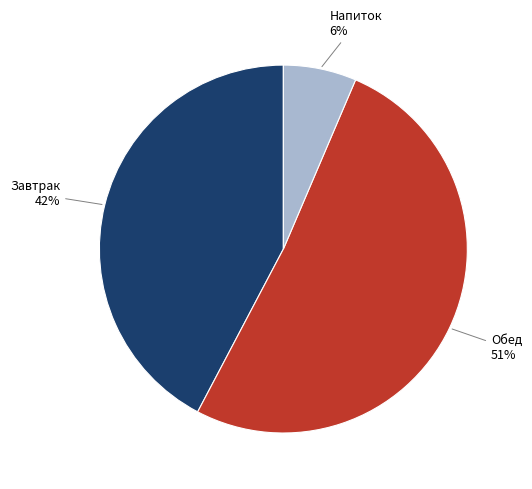

To the nearest percent, what percentage of the pie is Завтрак?

42%